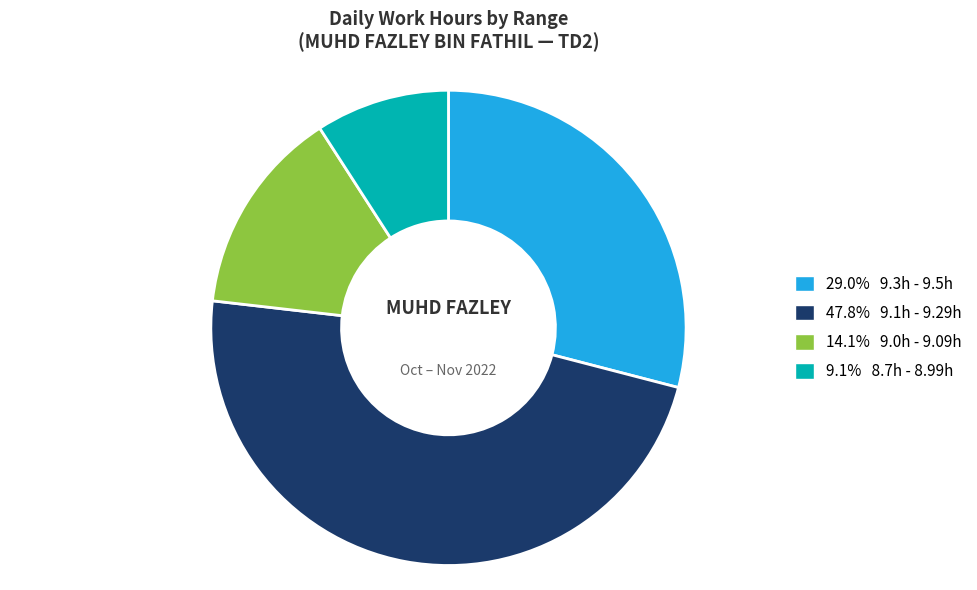

What is the ratio of the value at 29.0% 9.3h - 9.5h to the value at 9.1% 8.7h - 8.99h?

3.2